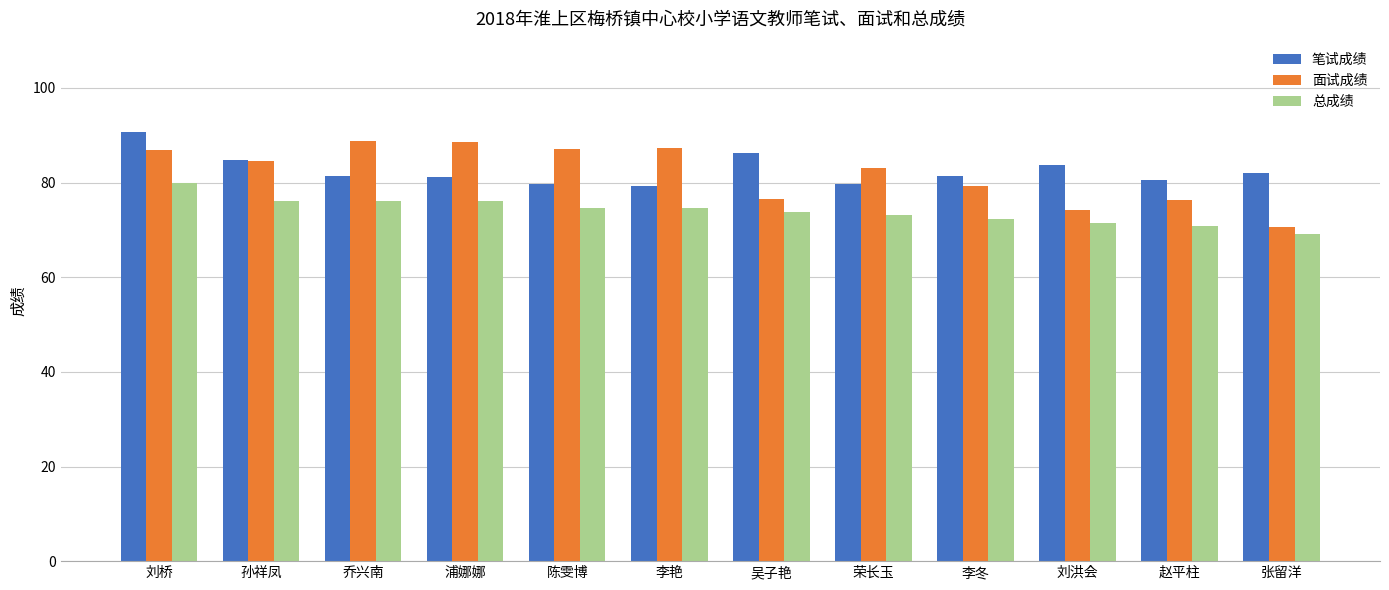

How many data points in 面试成绩 are above 84?

6